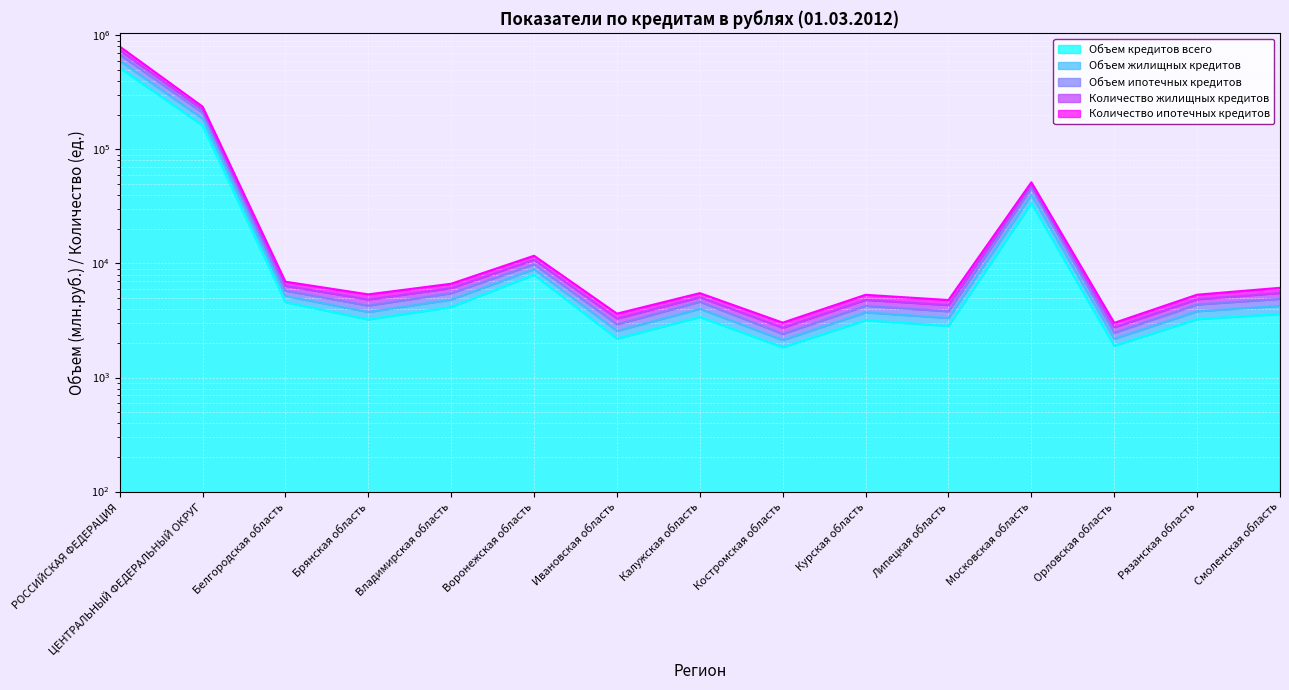

What is the difference between the maximum and minimum values in the Объем кредитов всего series?

516528